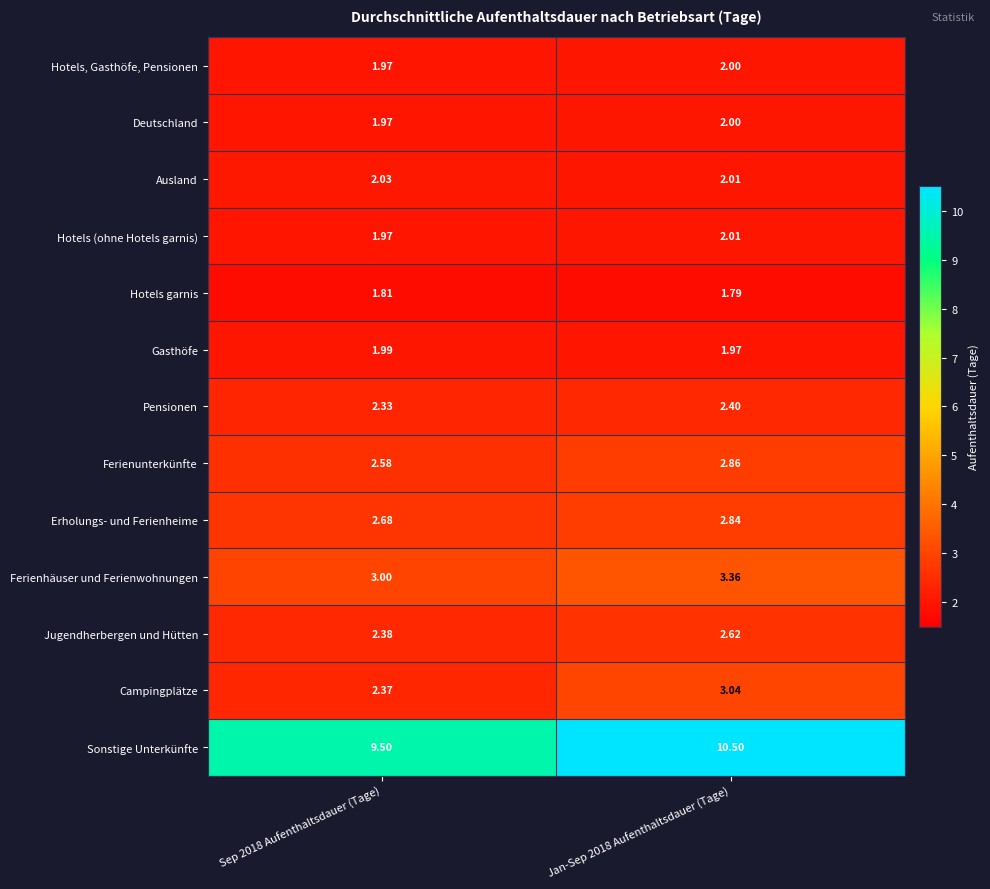

Which series has the largest total across all categories?

Sonstige Unterkünfte